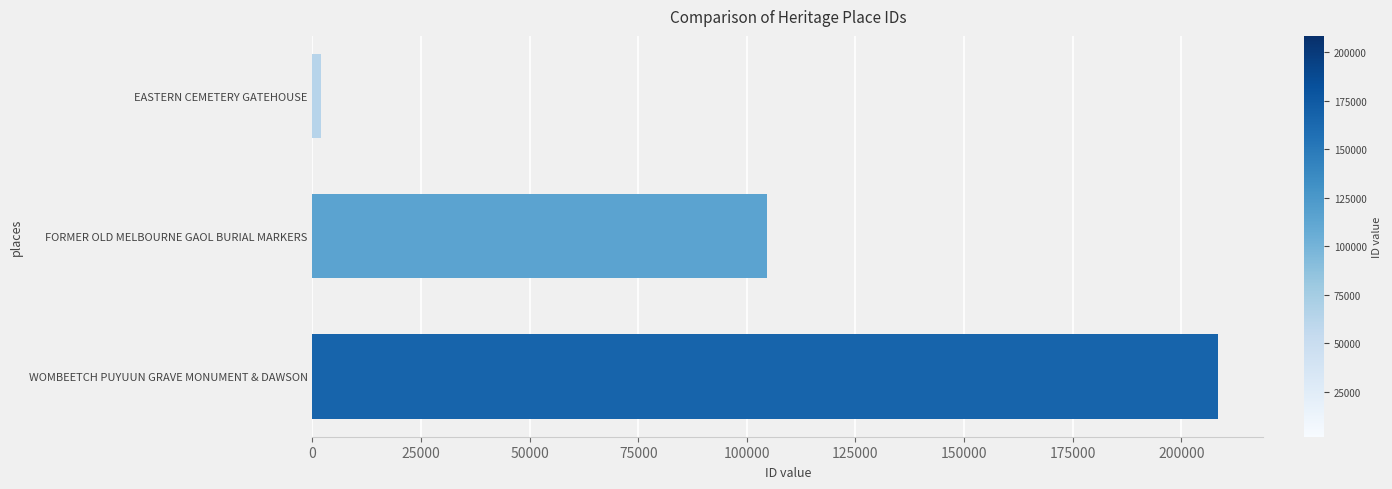

Rank the categories by value from highest to lowest.

WOMBEETCH PUYUUN GRAVE MONUMENT & DAWSON, FORMER OLD MELBOURNE GAOL BURIAL MARKERS, EASTERN CEMETERY GATEHOUSE